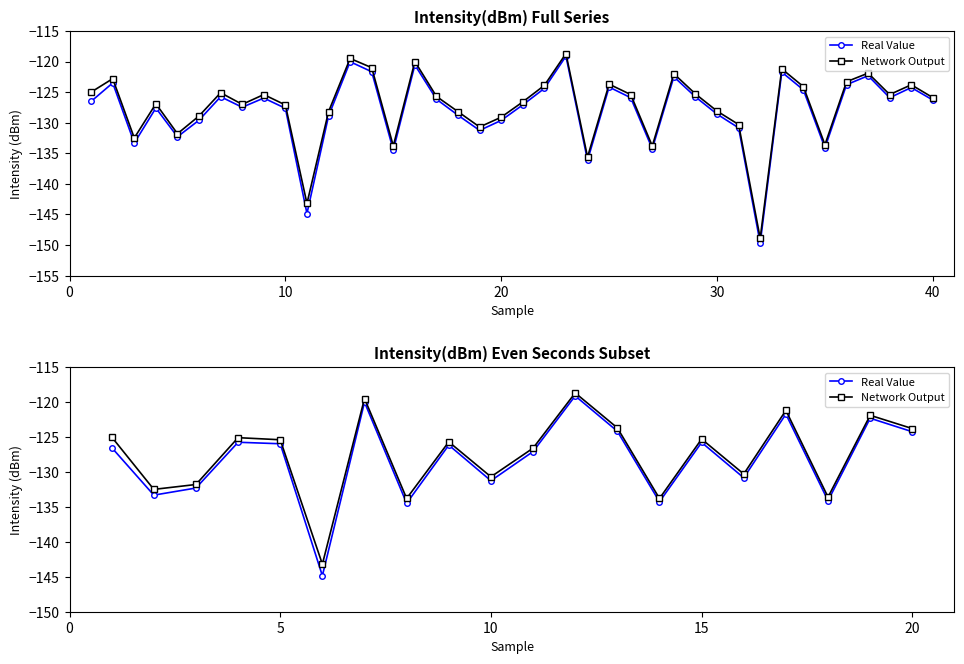

True or false: Real Value and Network Output intersect in this chart.

False